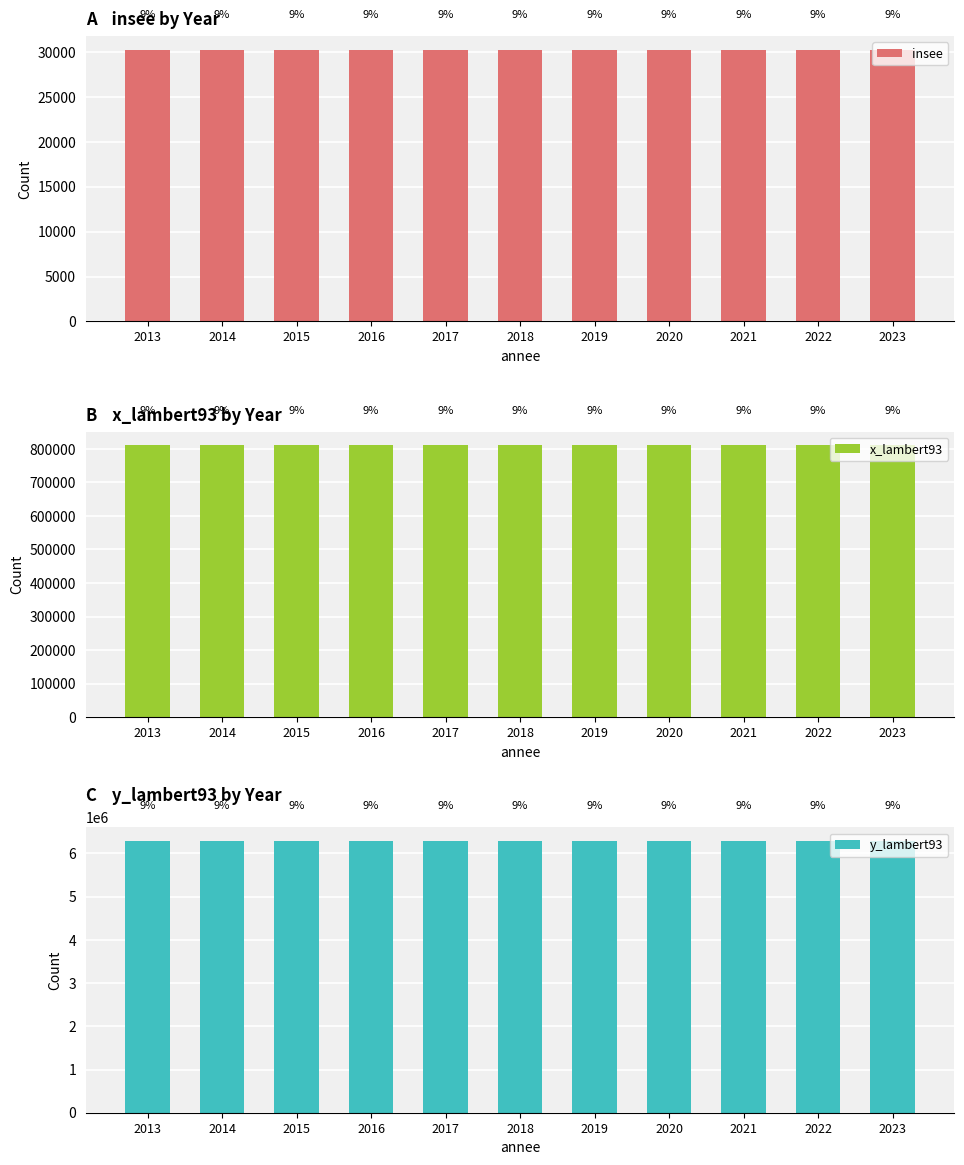

Which series has the largest total across all categories?

y_lambert93